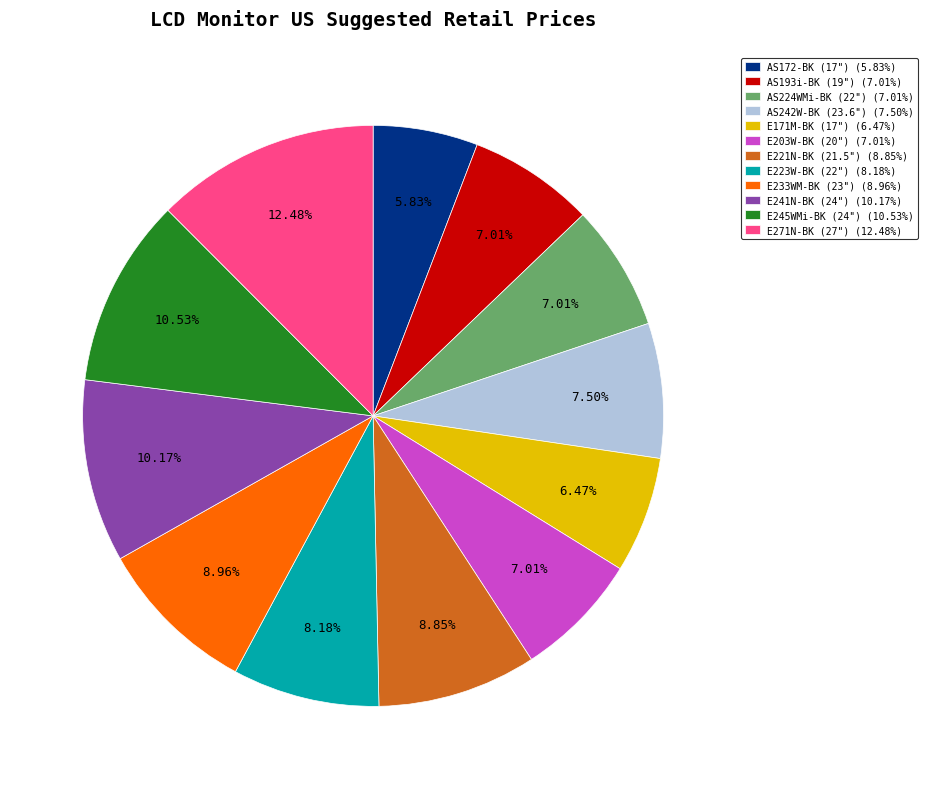

True or false: AS193i-BK (19") accounts for 19% of the total.

False